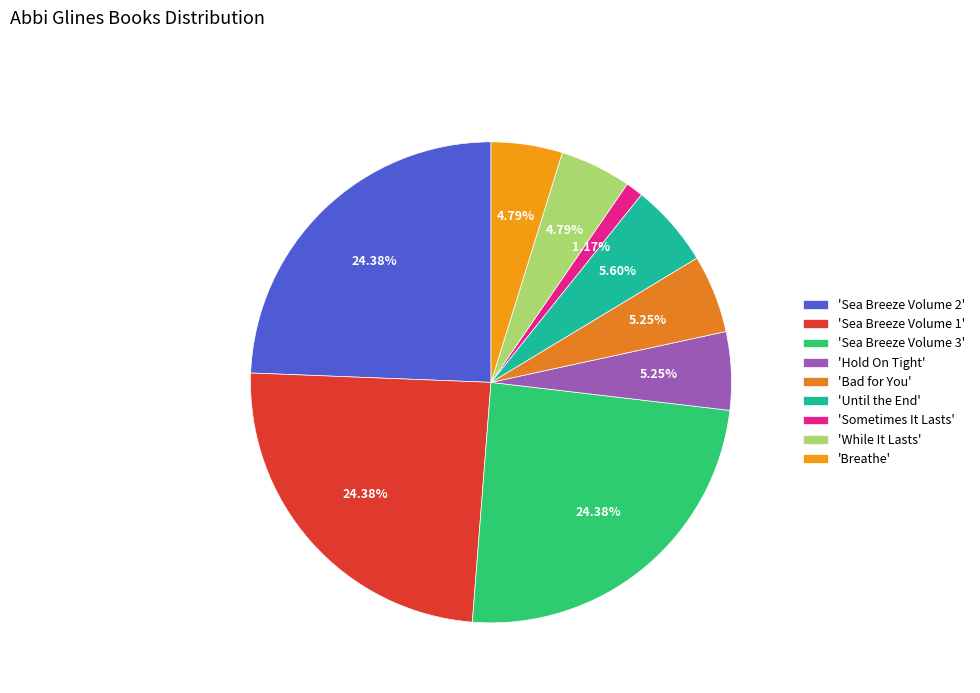

What is the largest slice in the pie chart?

Sea Breeze Volume 3